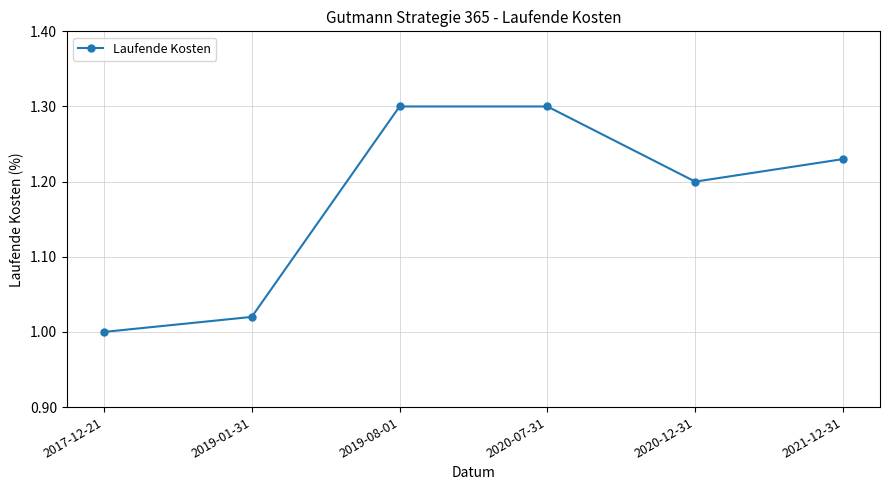

How many data points are above 1?

5